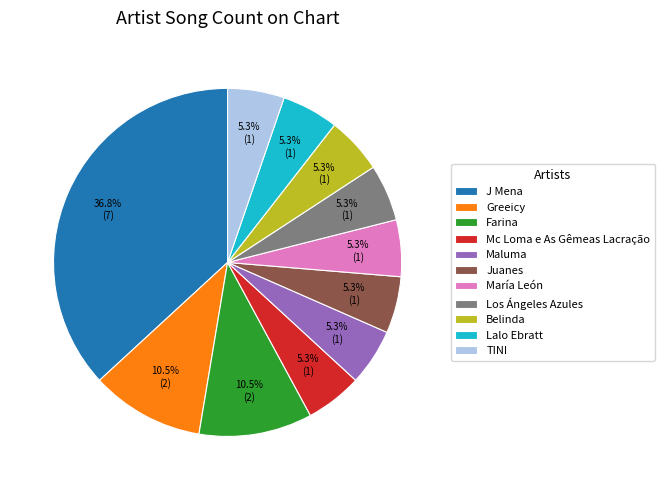

Is it true that Maluma is 1% of the pie?

False